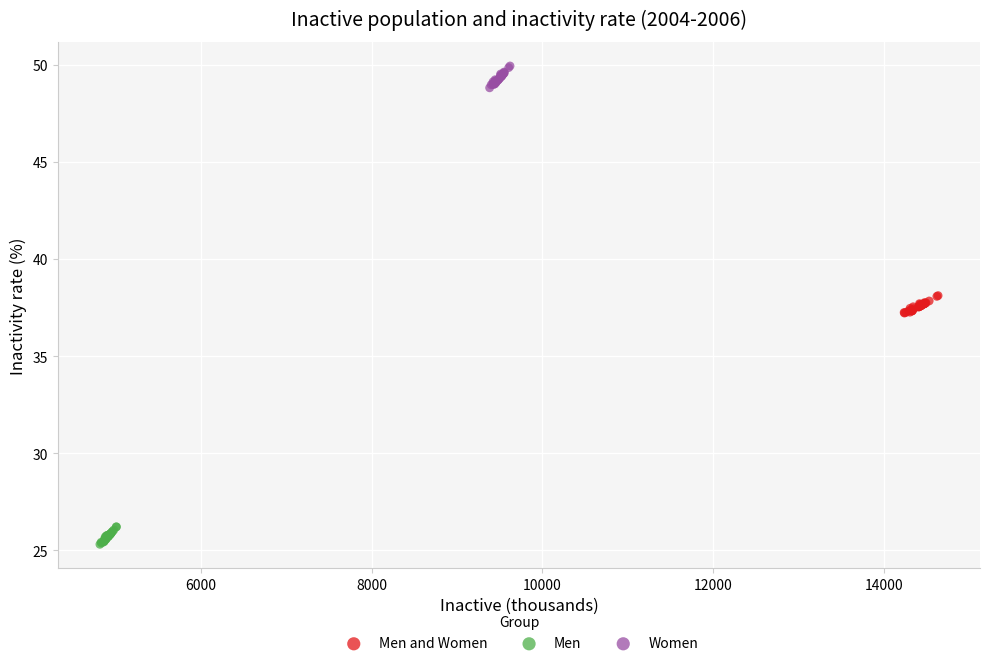

What are all the series names shown in the legend?

Men and Women, Men, Women